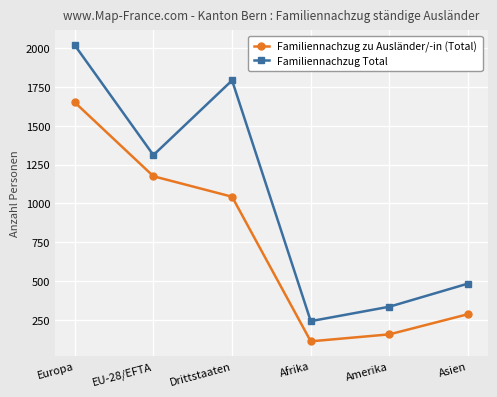

At which label does Familiennachzug zu Ausländer/-in (Total) reach its minimum?

Afrika